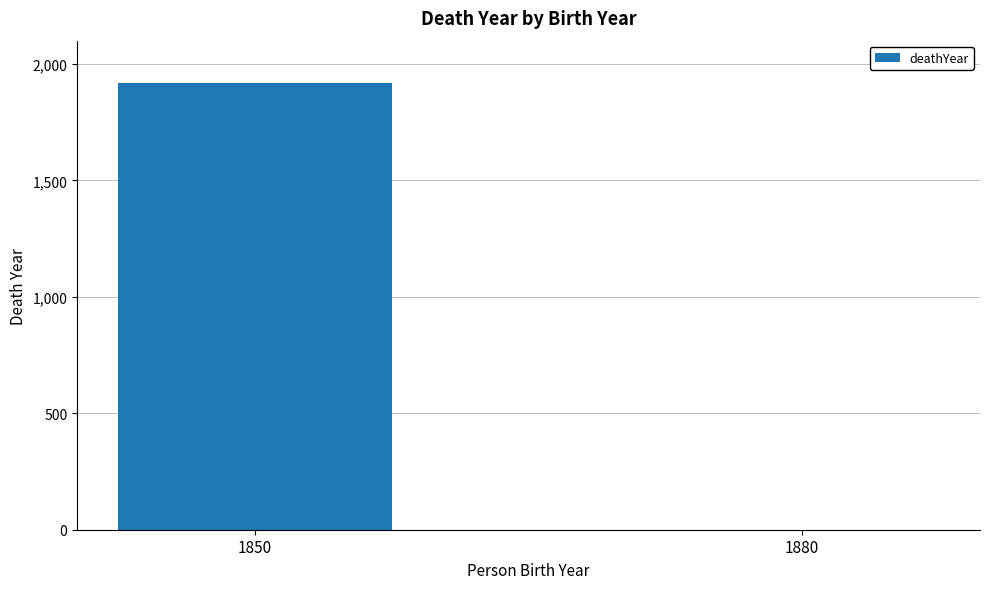

How many distinct data groups are displayed?

1